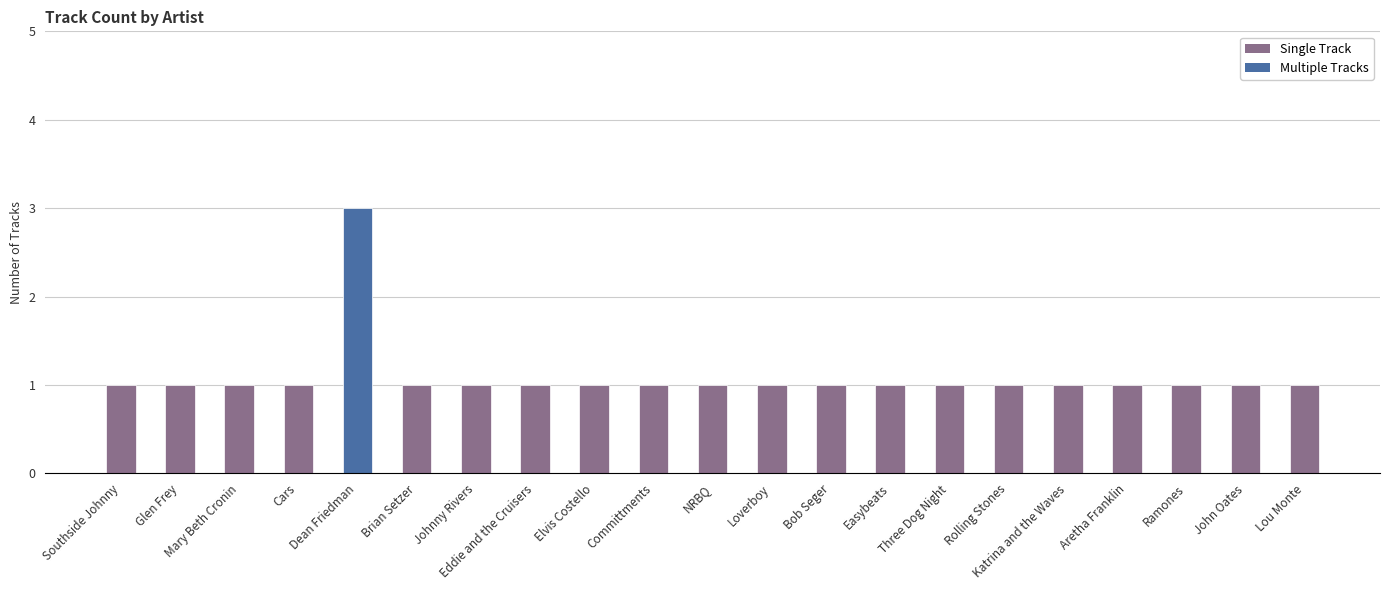

How many bars are there in total?

21